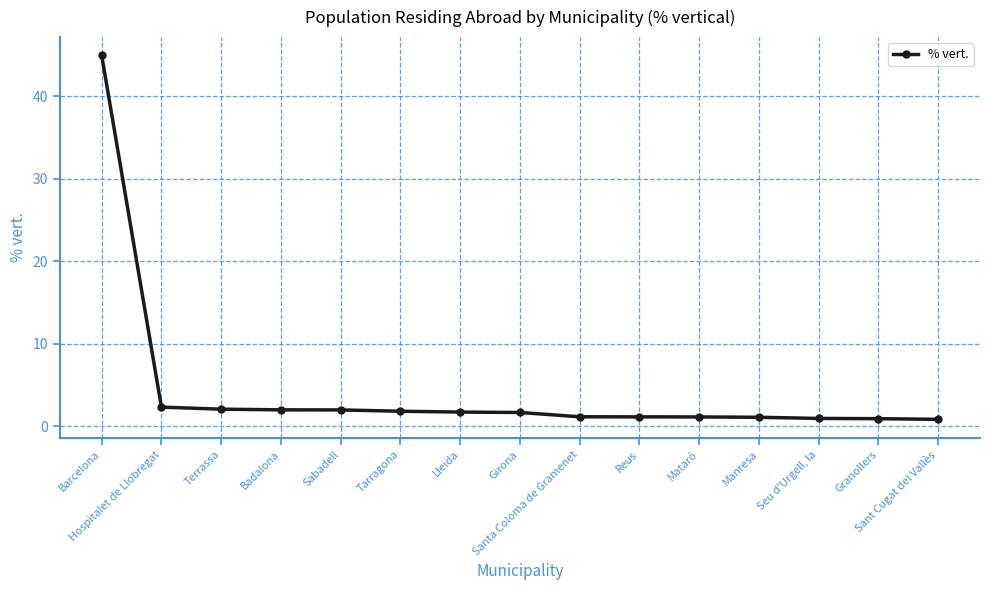

What is the maximum value shown in the chart?

44.9